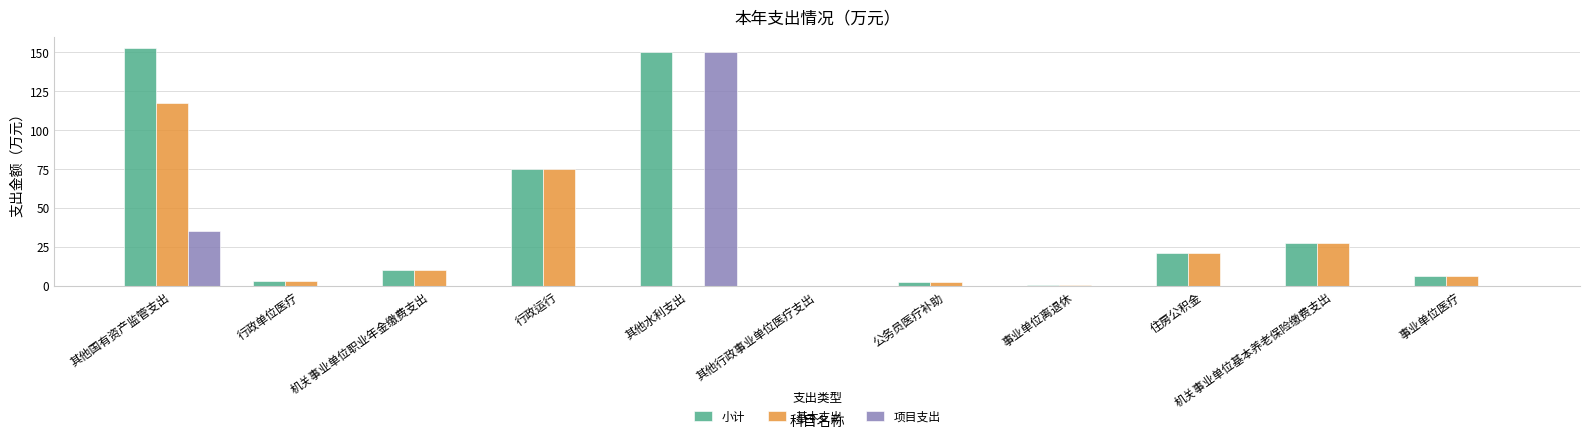

What is the highest value of the 项目支出 series?

150.0